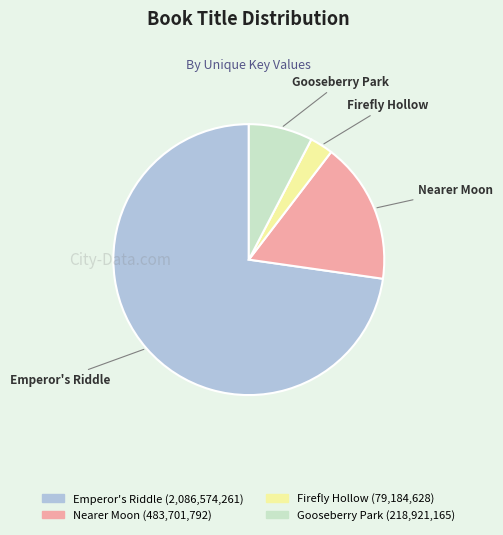

Which category accounts for the majority?

Emperor's Riddle